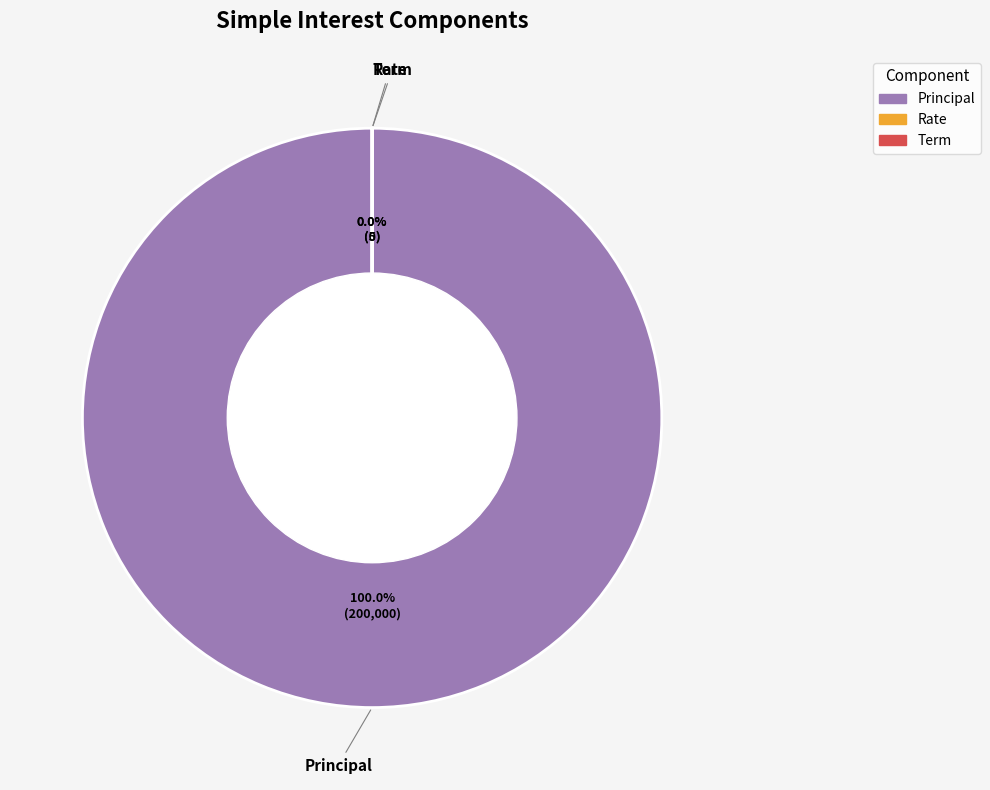

Rank the categories by value from highest to lowest.

Principal, Term, Rate